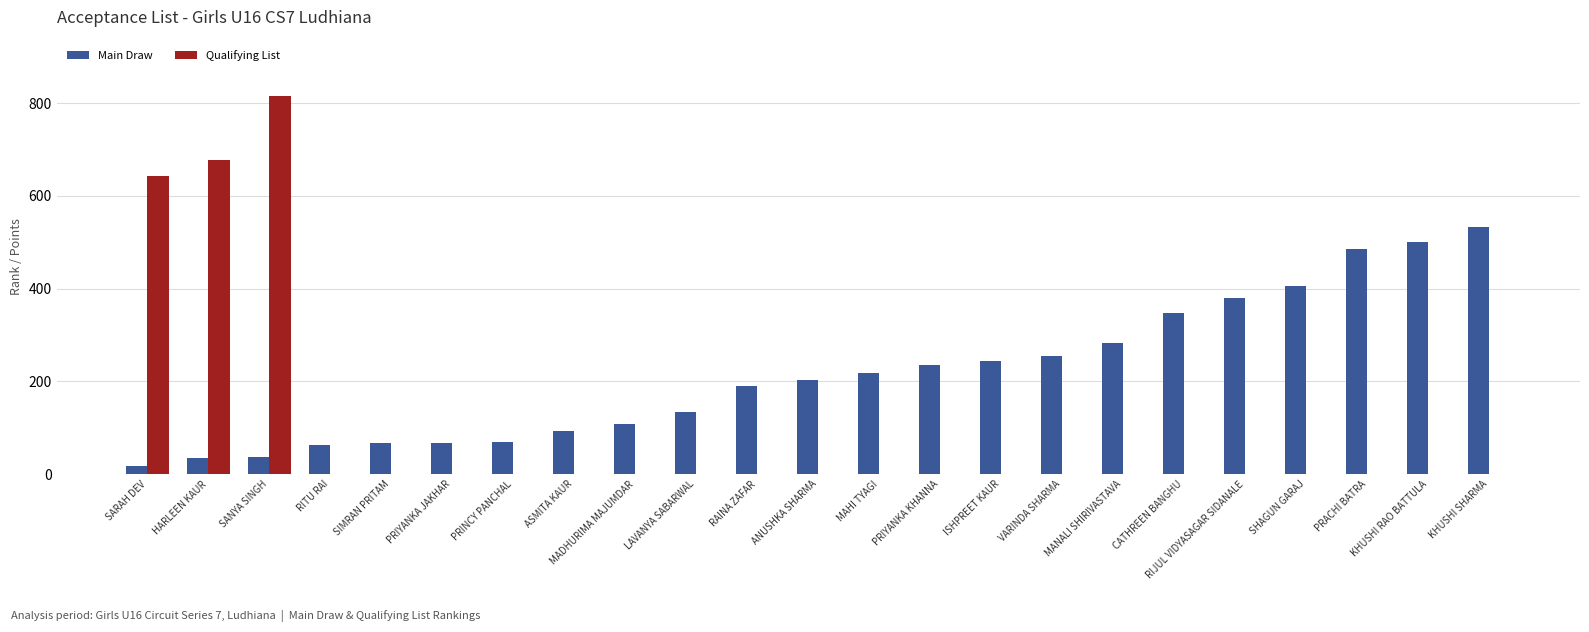

What is the total value across all series at ANUSHKA SHARMA?

203